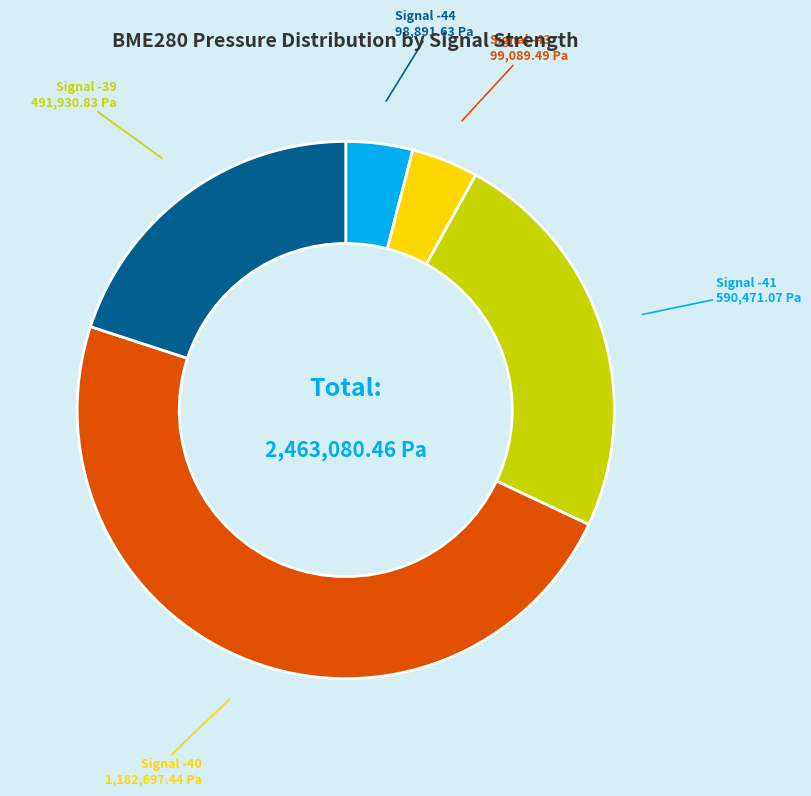

Is there any slice that represents more than half of the pie?

No